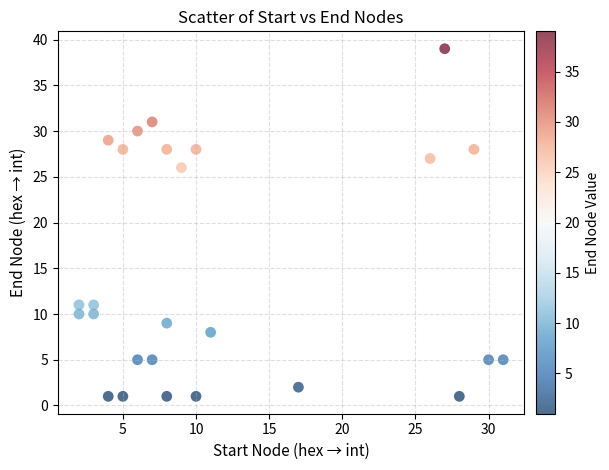

What Y value in the scatter plot is closest to 20?

26